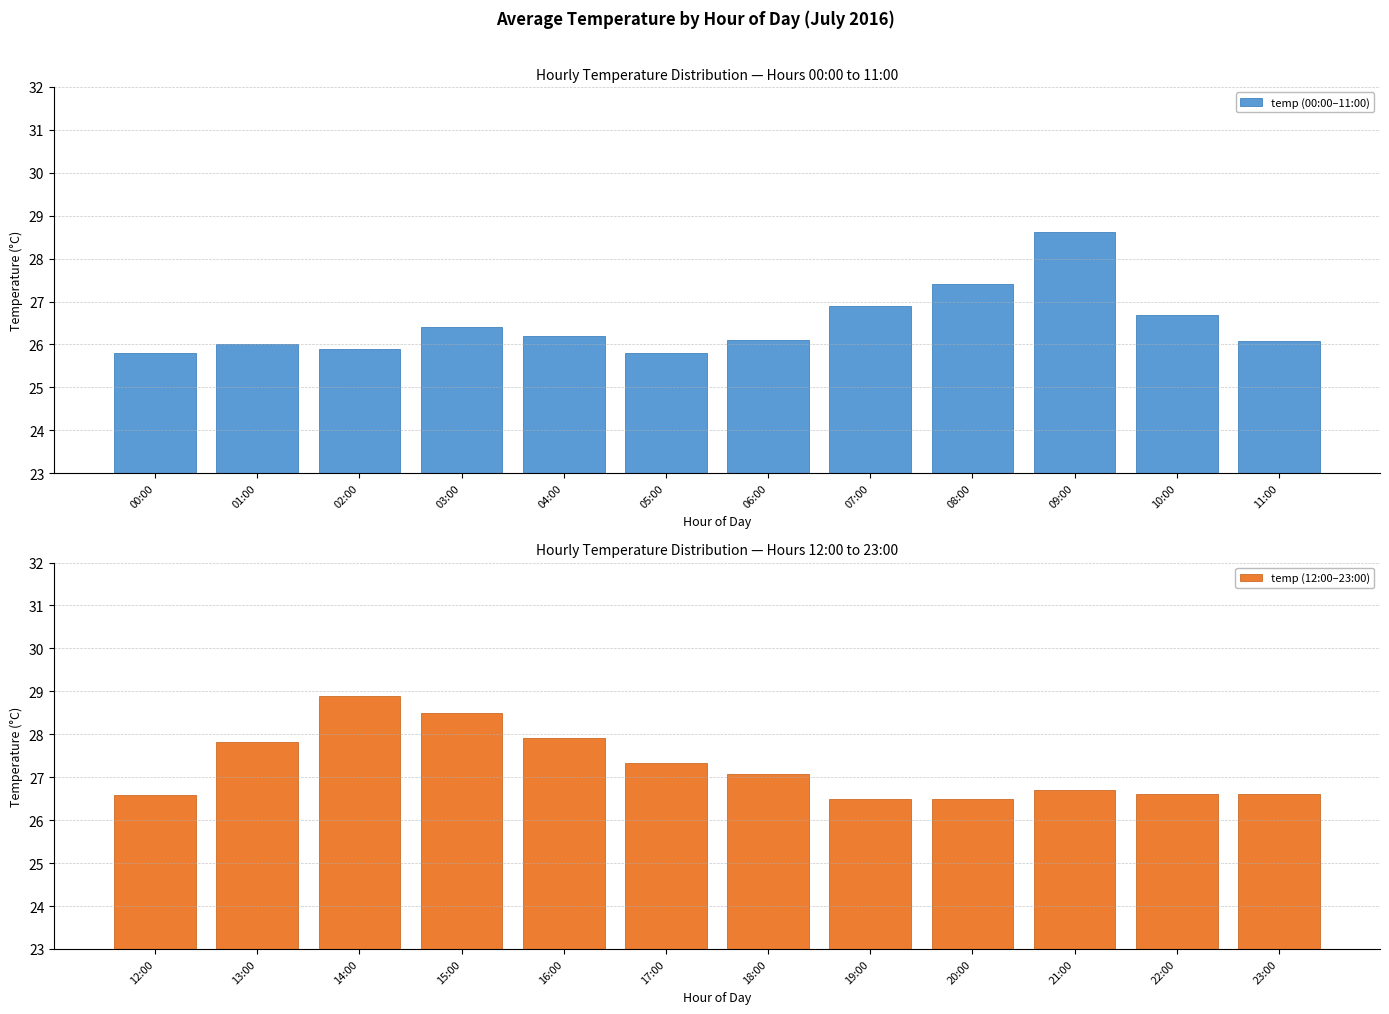

What is the difference between the temp (00:00–11:00) values at 09:00 and 00:00?

2.8